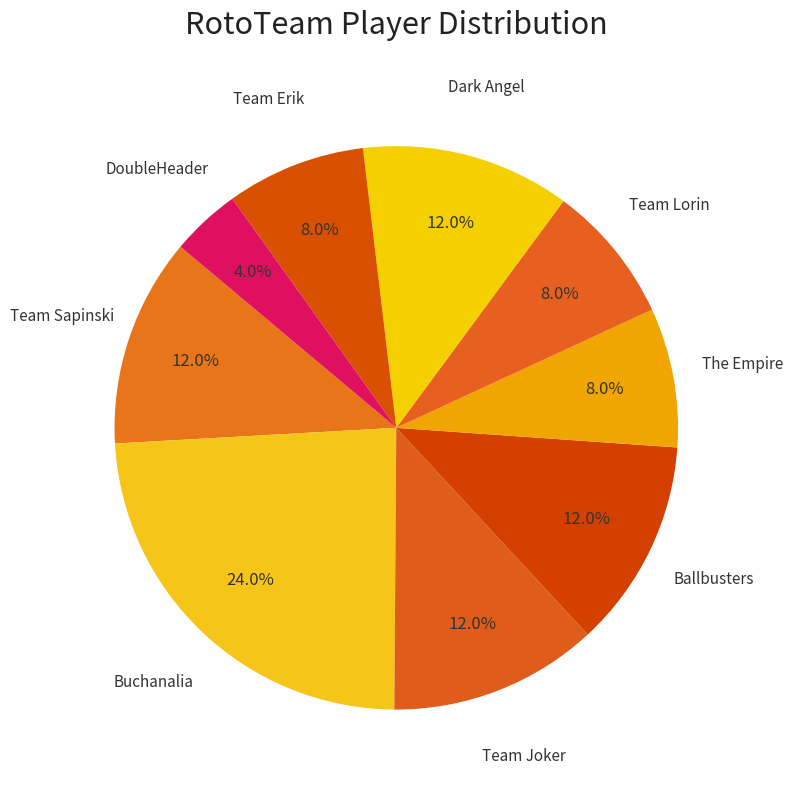

How many slices are in this pie chart?

9